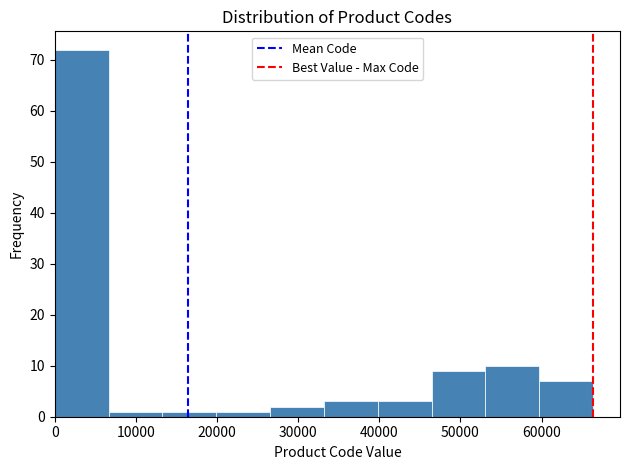

Reading left to right, transcribe this chart: for each bar, give the range it covers on the x-axis and its height. Neither the bar edges nor the heights are printed on the chart, so give them approximately, as read against the axes.

0 to 7000: 72
7000 to 13000: 1
13000 to 20000: 1
20000 to 27000: 1
27000 to 33000: 2
33000 to 40000: 3
40000 to 46000: 3
46000 to 53000: 9
53000 to 60000: 10
60000 to 66000: 7